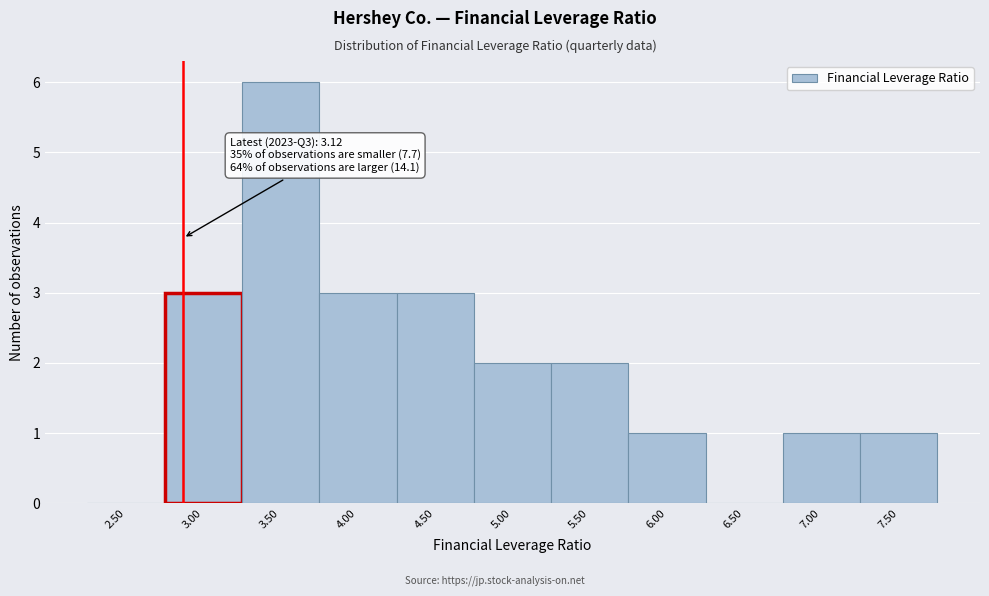

Reading left to right, what are all the values shown in this chart?

2.50=0	3.00=3	3.50=6	4.00=3	4.50=3	5.00=2	5.50=2	6.00=1	6.50=0	7.00=1	7.50=1